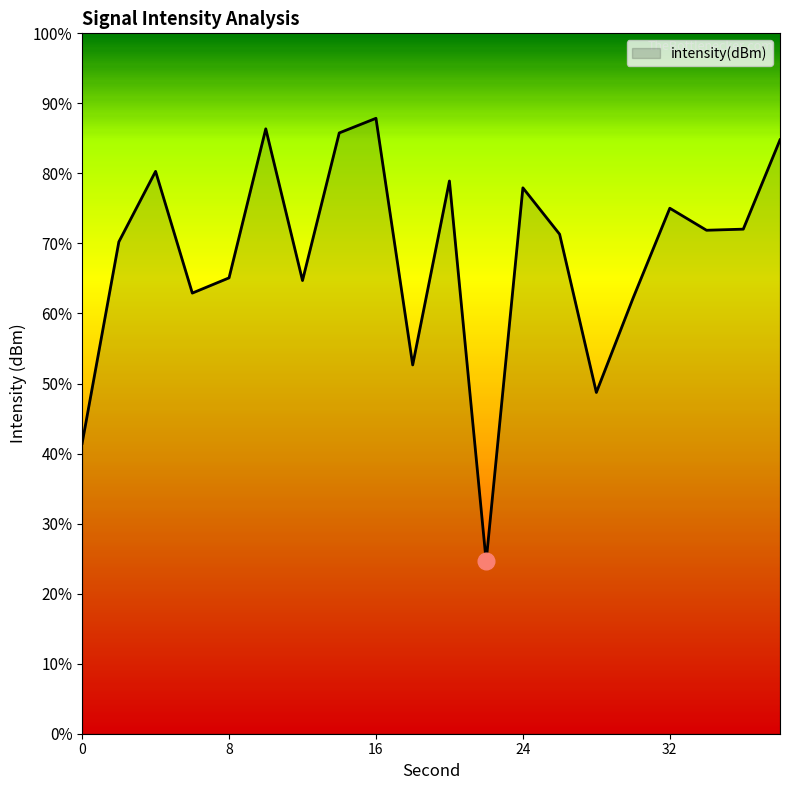

How many points are lower than both their immediate neighbors (excluding endpoints)?

6